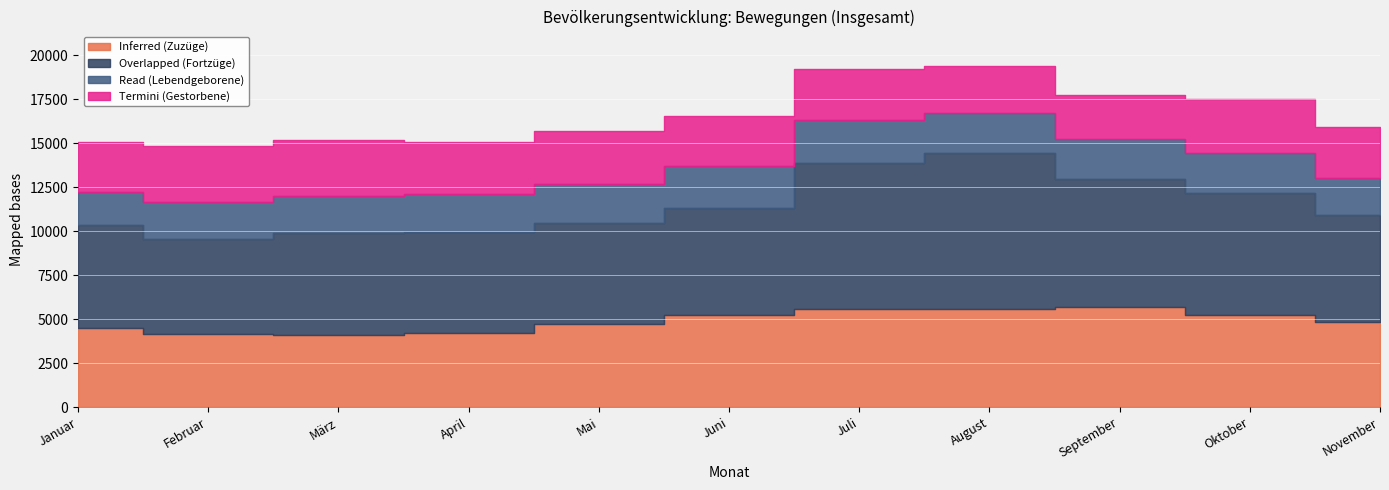

Is it true that Read (Lebendgeborene) equals 2227 at September?

True